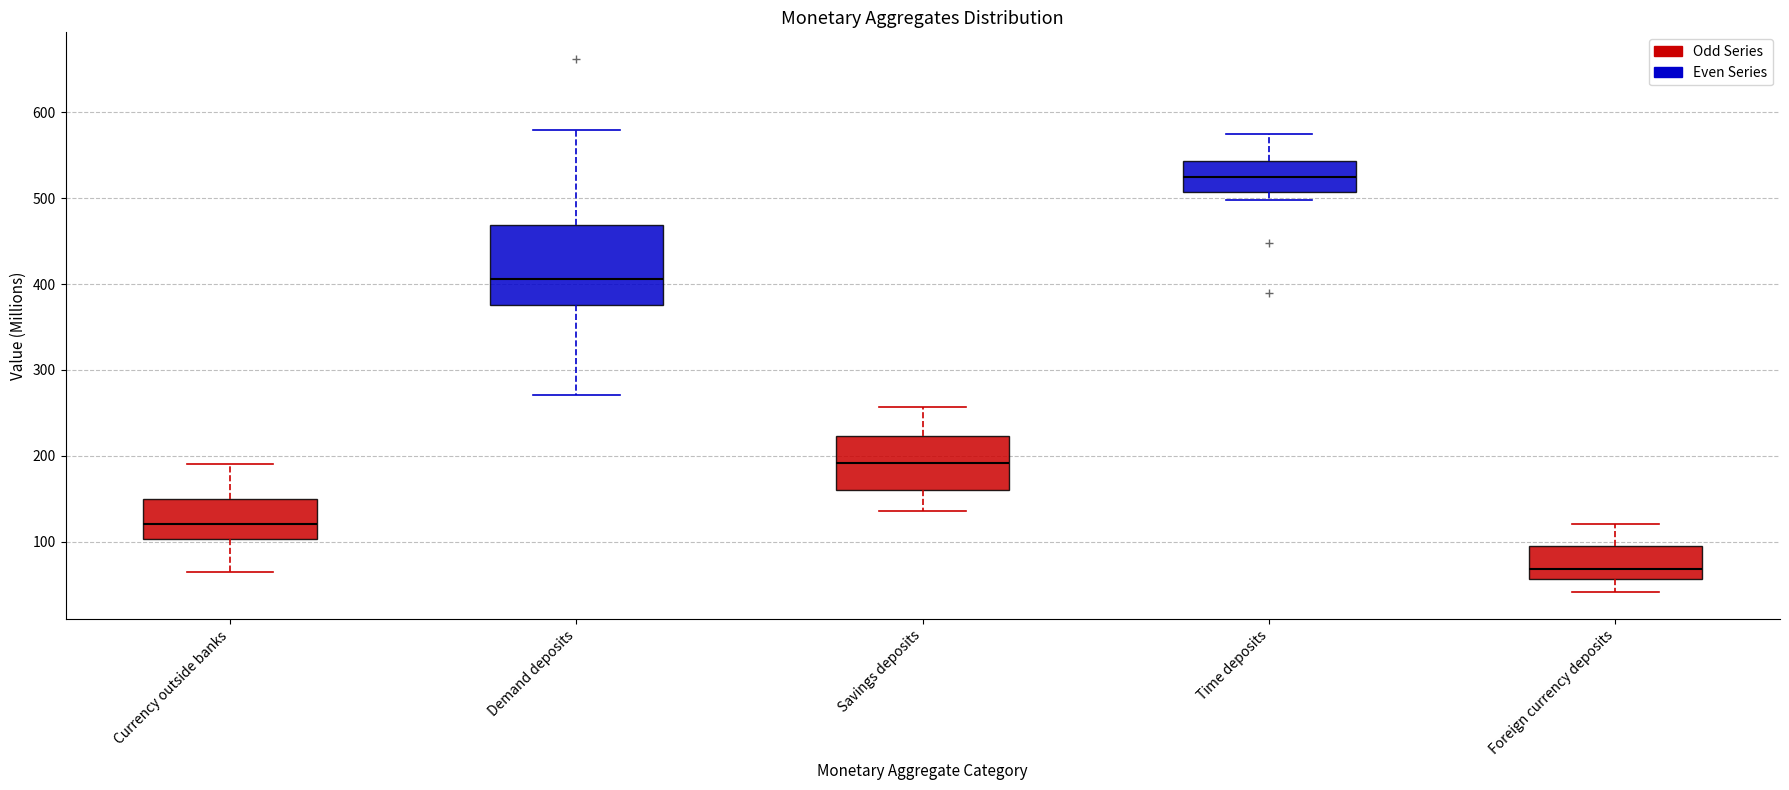

Reading left to right, read every box against the y-axis: the position of its median line, the range the box covers, and the ends of its whiskers. The values are not printed on the chart, so give them approximately, as read against the axis.

Currency outside banks: median 120, box 100 to 150, whiskers 70 to 190
Demand deposits: median 410, box 380 to 470, whiskers 270 to 580
Savings deposits: median 190, box 160 to 220, whiskers 140 to 260
Time deposits: median 520, box 510 to 540, whiskers 500 to 570
Foreign currency deposits: median 70, box 60 to 100, whiskers 40 to 120